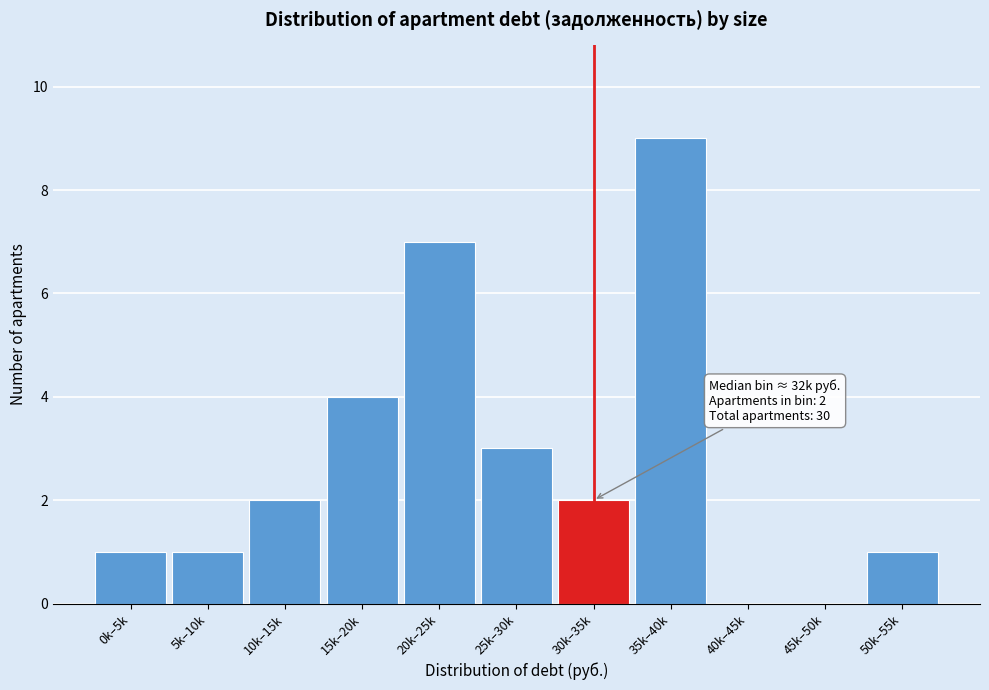

Reading left to right, transcribe all the data shown in this chart.

0k–5k=1	5k–10k=1	10k–15k=2	15k–20k=4	20k–25k=7	25k–30k=3	30k–35k=2	35k–40k=9	40k–45k=0	45k–50k=0	50k–55k=1